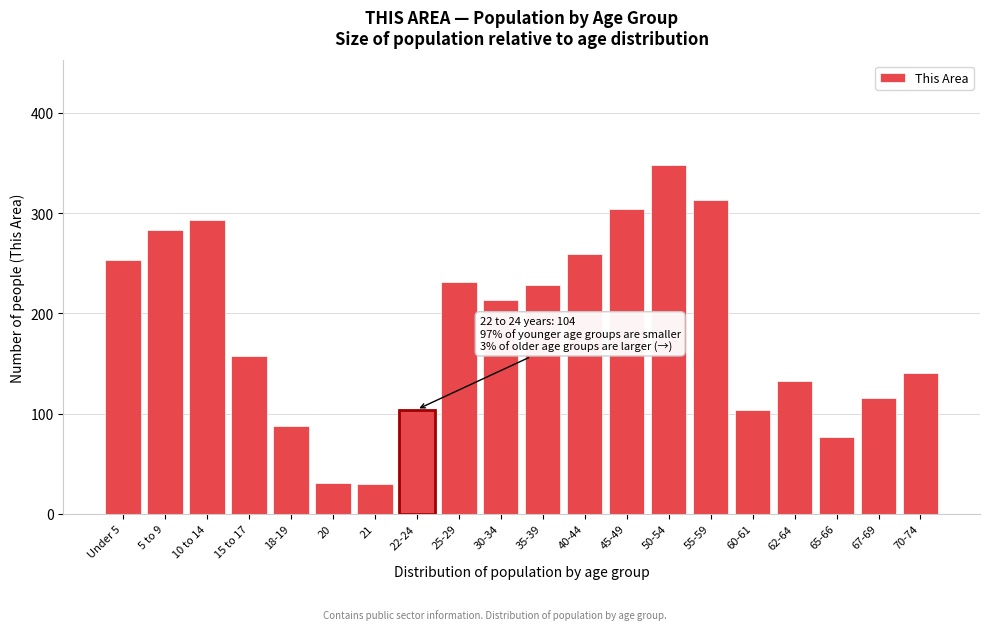

True or false: the data shows 157 at 15 to 17.

True